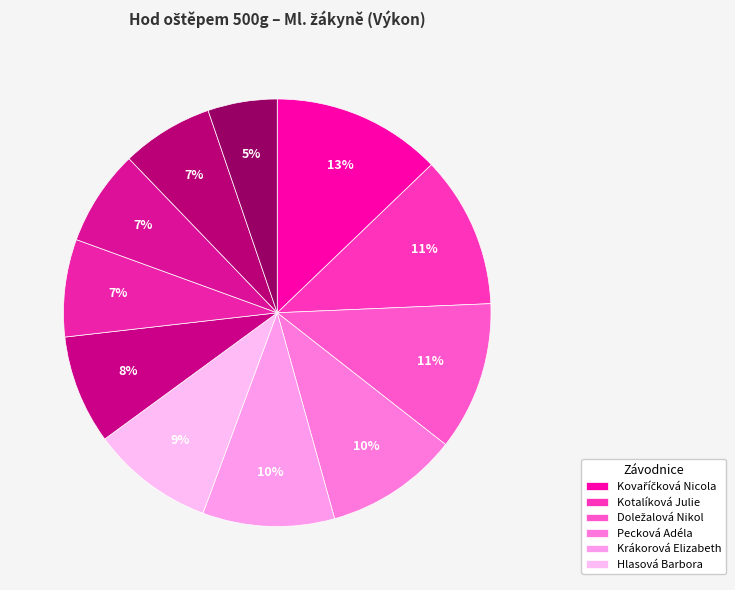

To the nearest percent, what is the average slice percentage?

9%